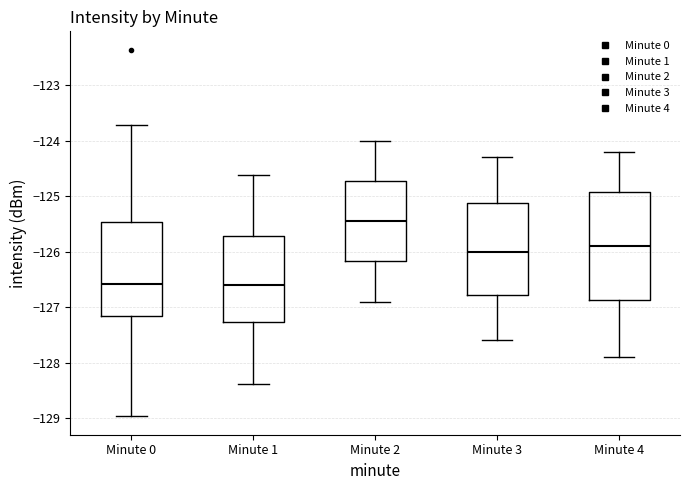

Where is the upper edge of the box for Minute 4 on the y-axis? The values are not printed on the chart, so give them approximately, as read against the axis.

-124.9